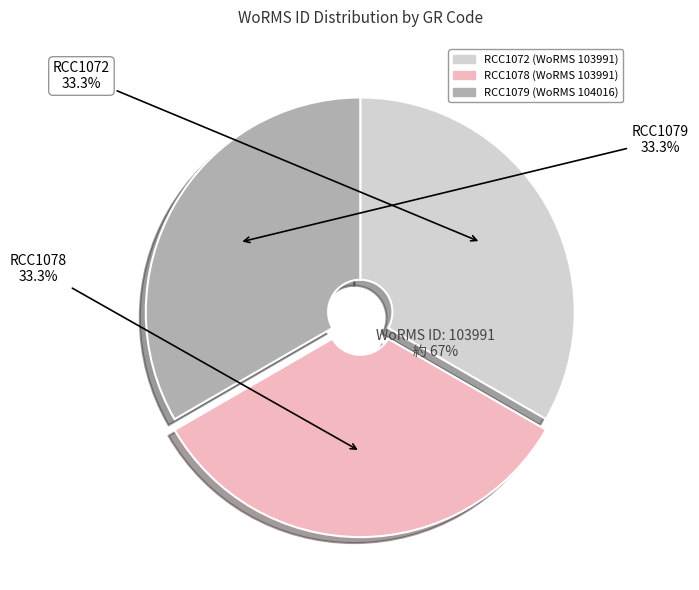

Between RCC1078 and RCC1079, which is larger?

RCC1079